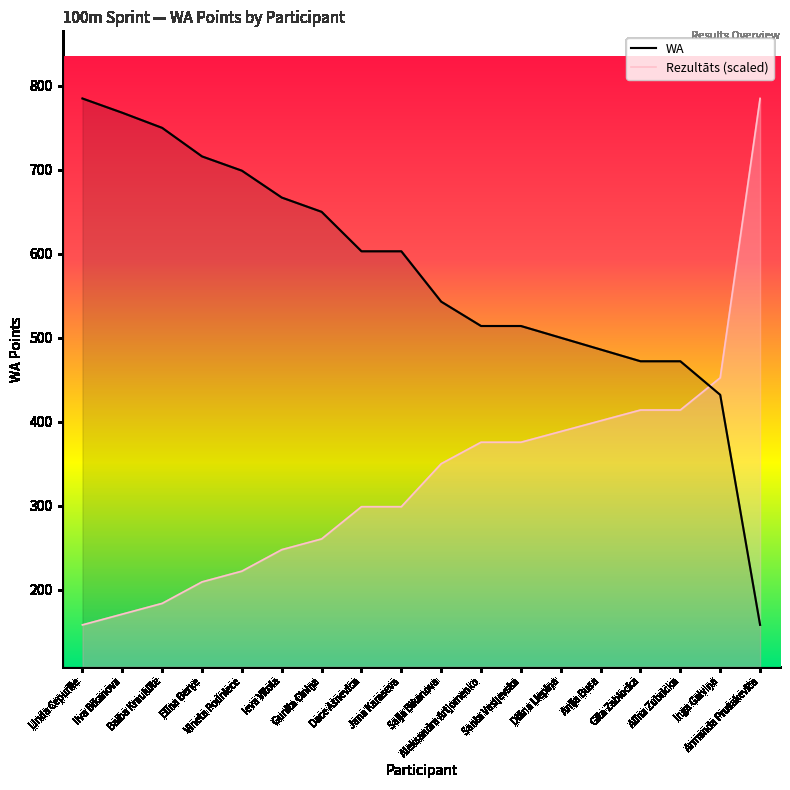

What is the approximate value of WA at Baiba Krauklīte?

750.0